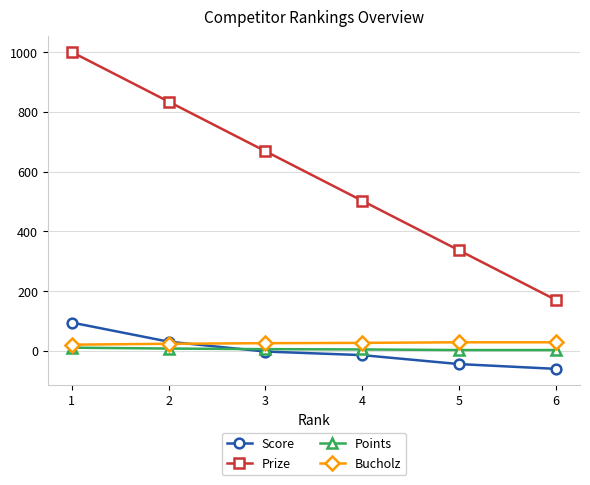

Is this an area chart (filled region under the line)?

No